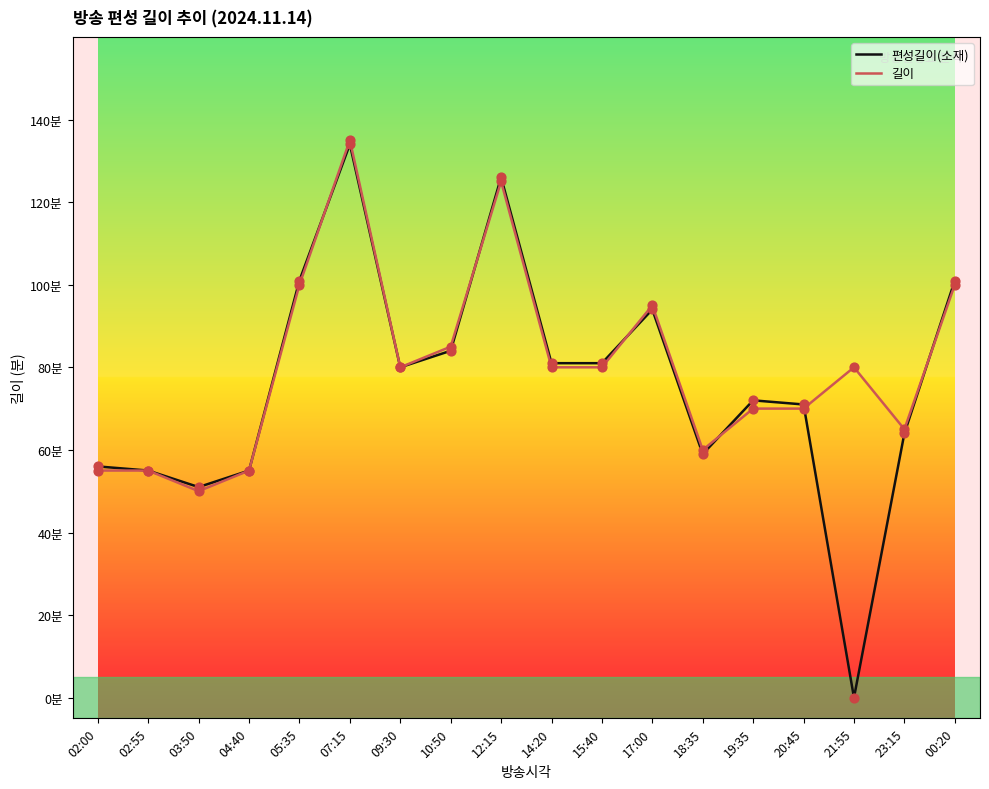

Which series has the largest total across all categories?

길이